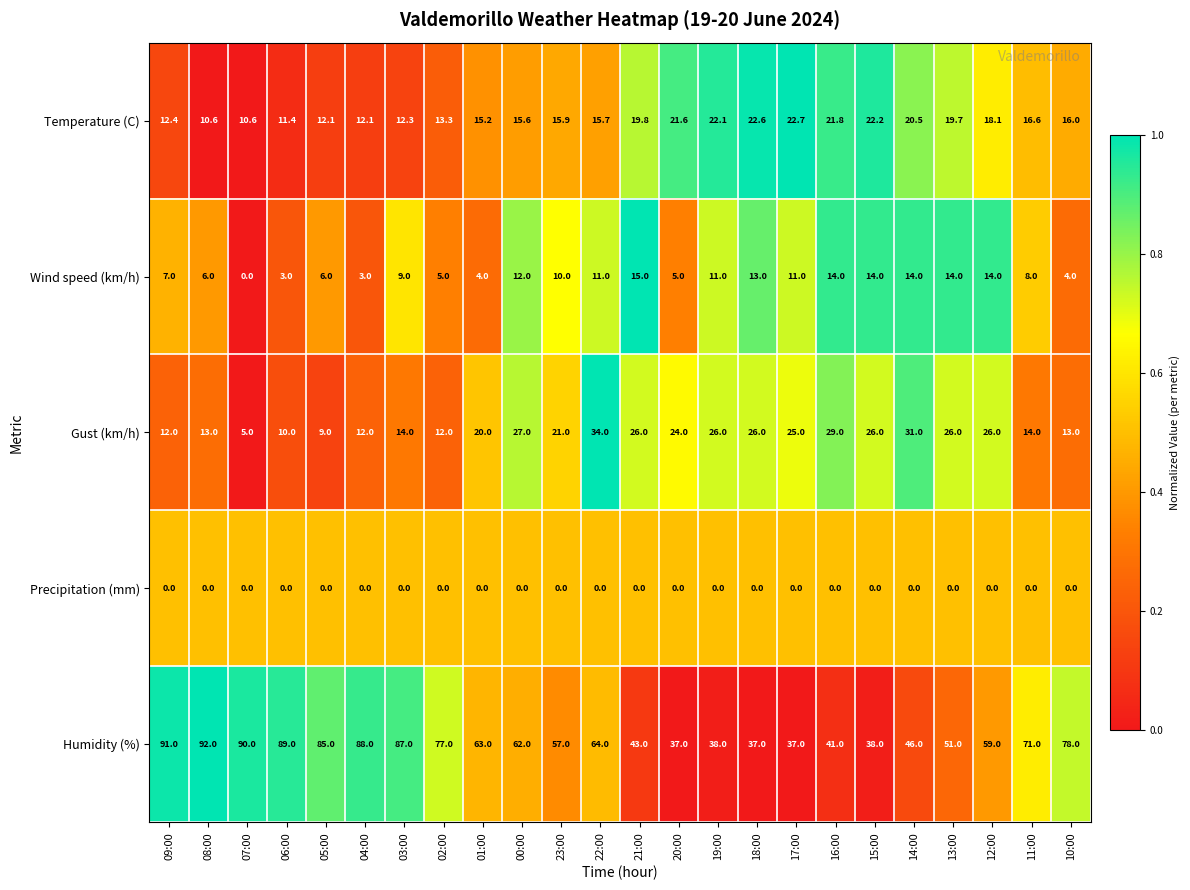

Rank the series by their maximum value, from highest to lowest.

Humidity (%), Gust (km/h), Temperature (C), Wind speed (km/h), Precipitation (mm)